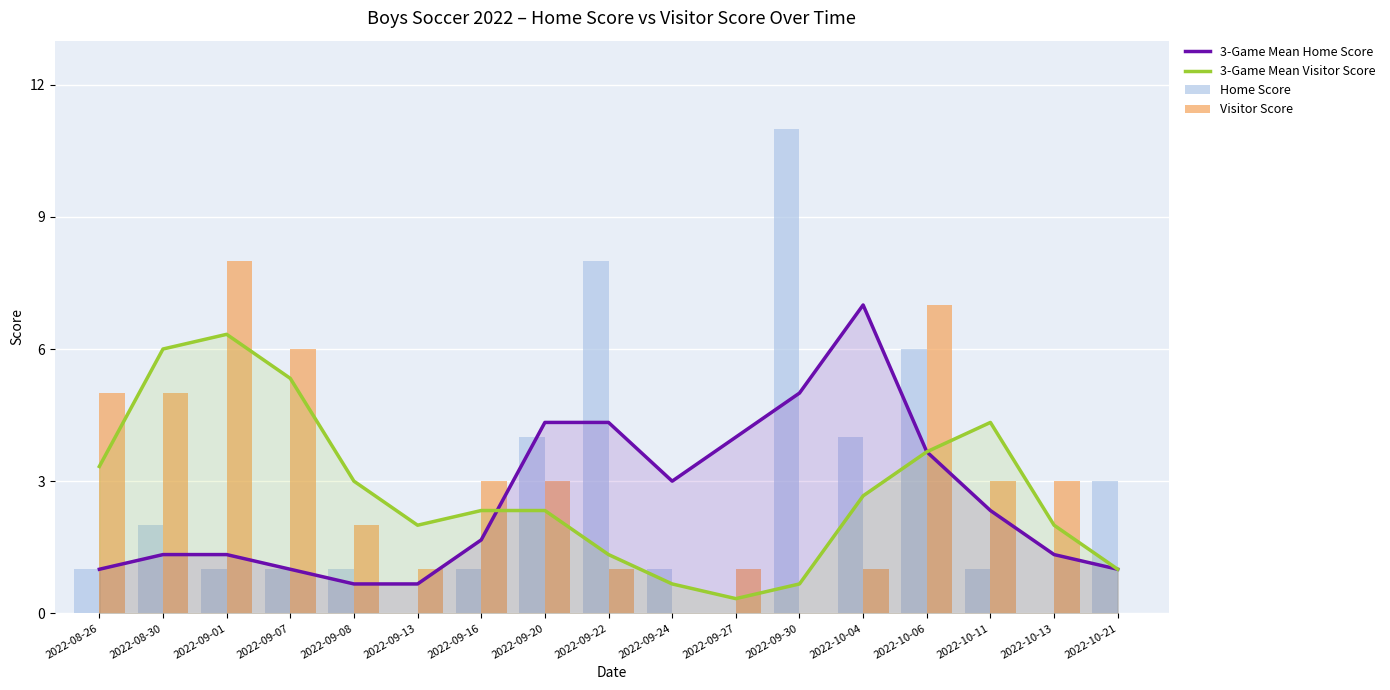

List the labels in order of 3-Game Mean Home Score value, largest first.

2022-10-04, 2022-09-30, 2022-09-20, 2022-09-22, 2022-09-27, 2022-10-06, 2022-09-24, 2022-10-11, 2022-09-16, 2022-08-30, 2022-09-01, 2022-10-13, 2022-08-26, 2022-09-07, 2022-10-21, 2022-09-08, 2022-09-13